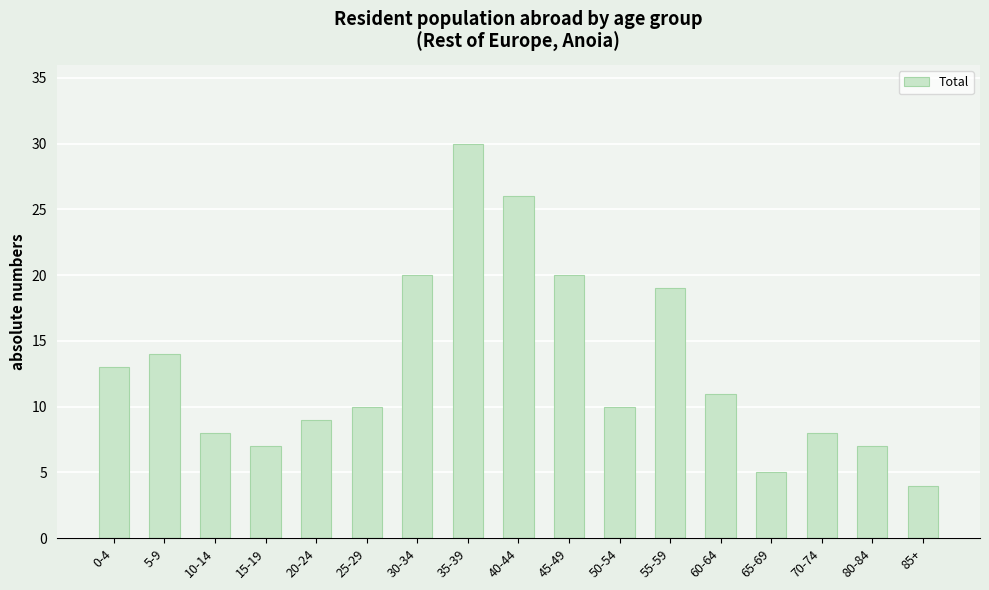

Which label corresponds to the largest value in the chart?

35-39